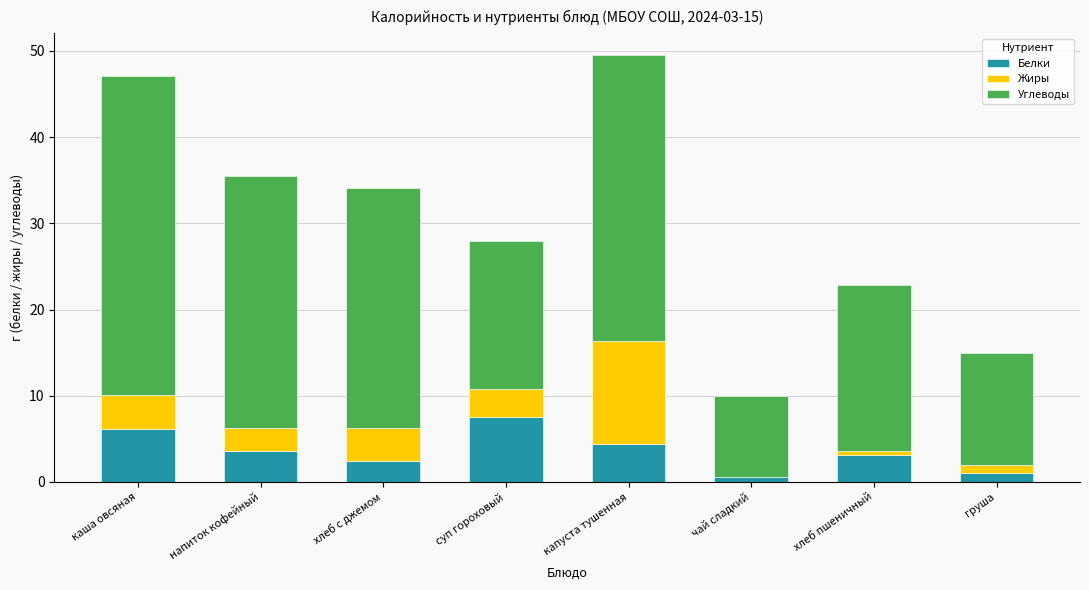

Is it true that Белки equals 4.3 at капуста тушенная?

True